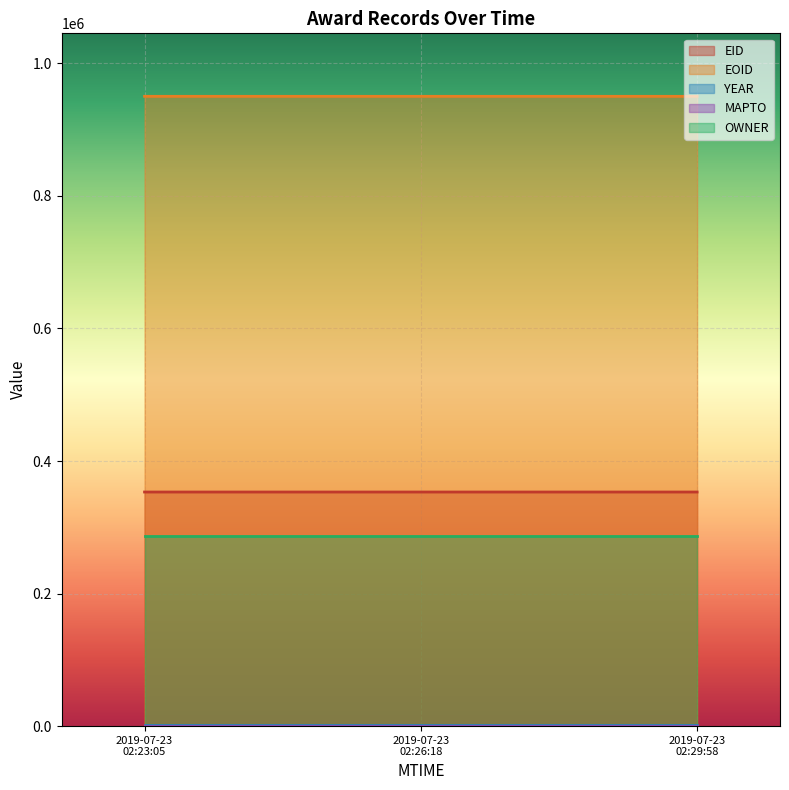

Read the EOID value at 2019-07-23T02:29:58.

950325